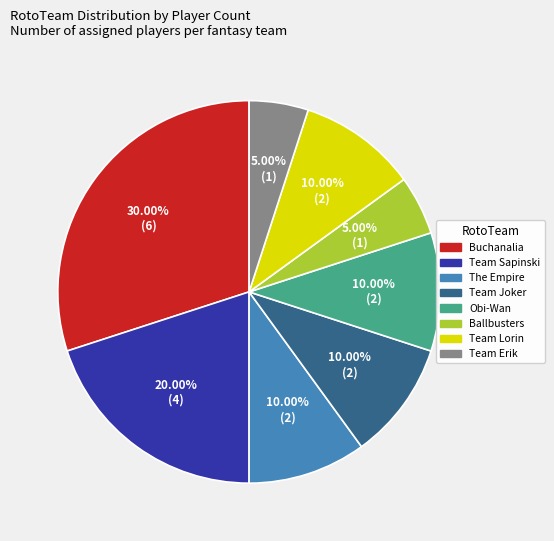

Which slice is the largest?

Buchanalia